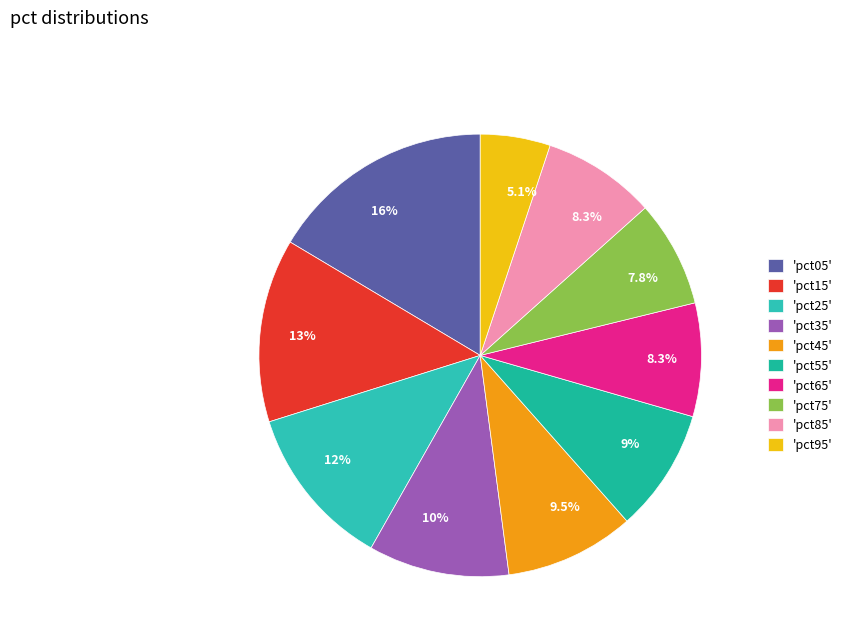

How many segments does this pie chart have?

10